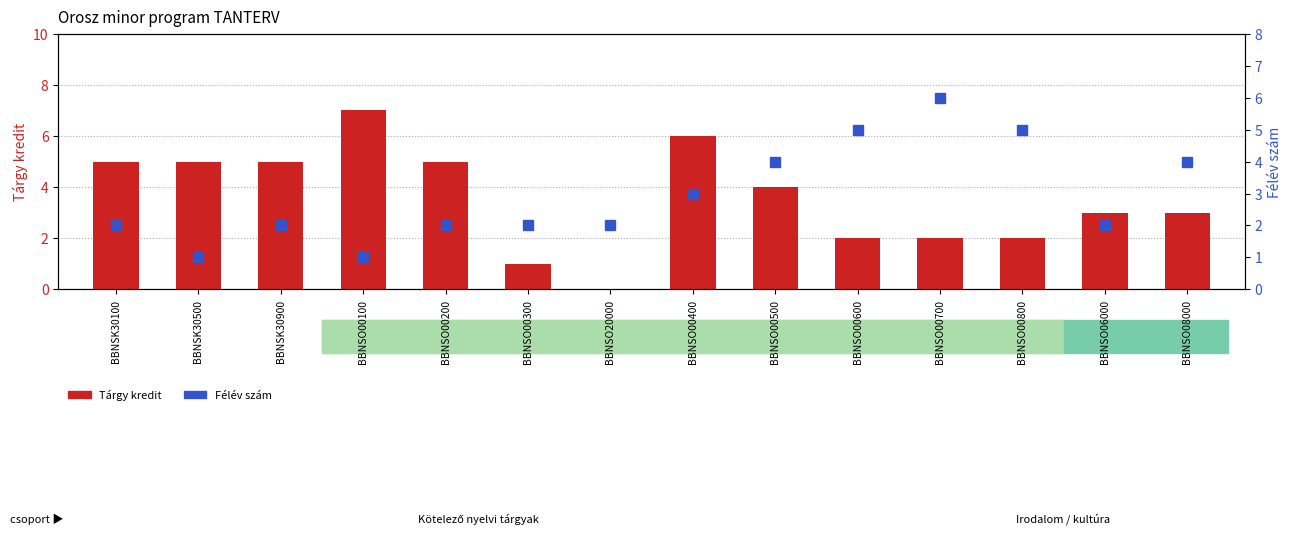

How many series are shown in this chart?

2